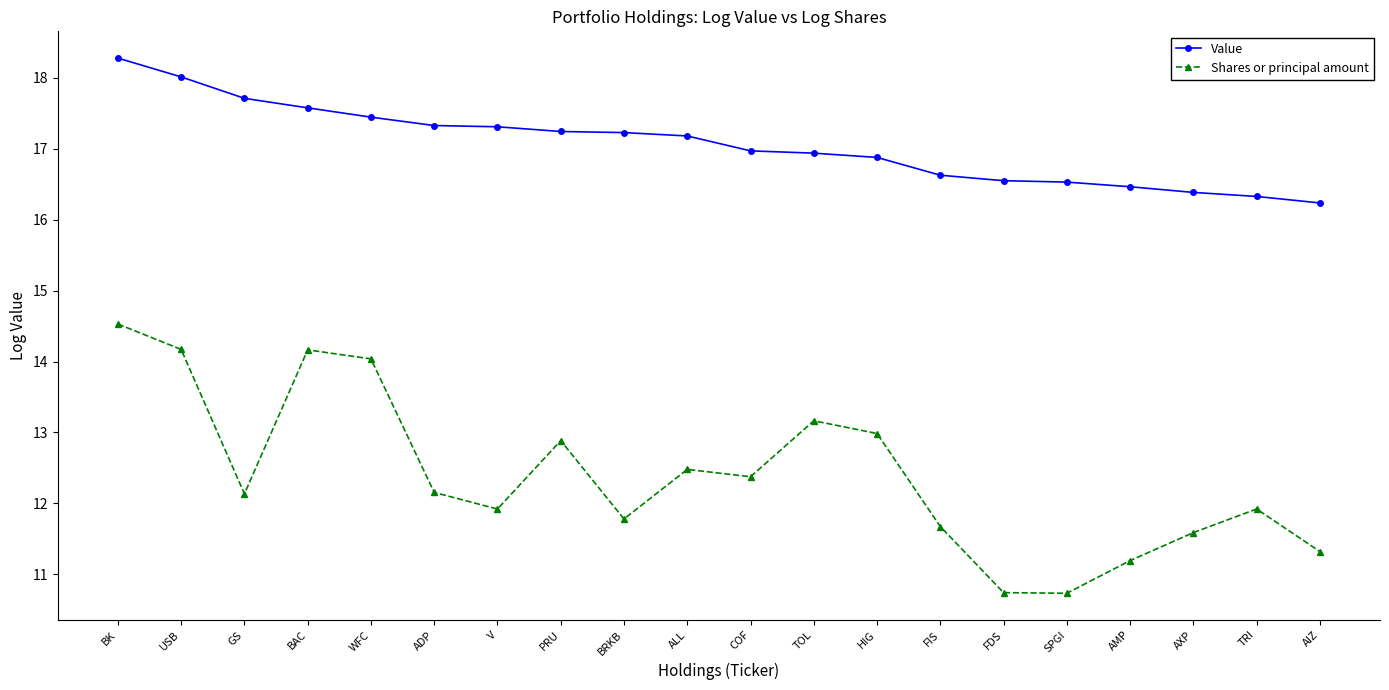

The value of Shares or principal amount at AMP is 4.1. True or false?

False